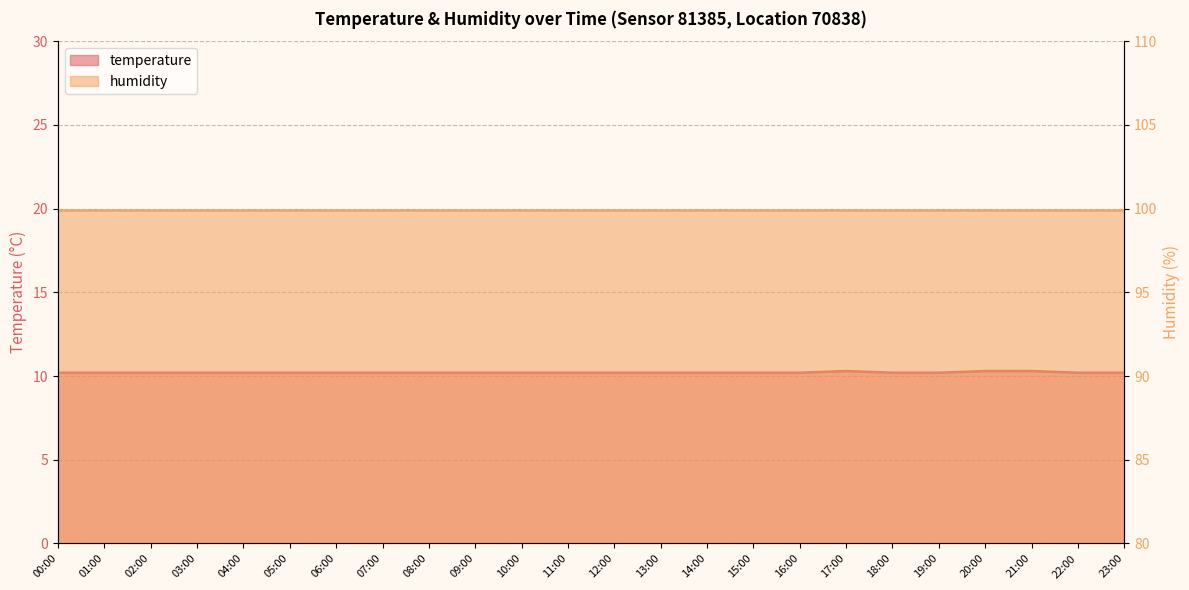

Count the number of categories in the chart.

24